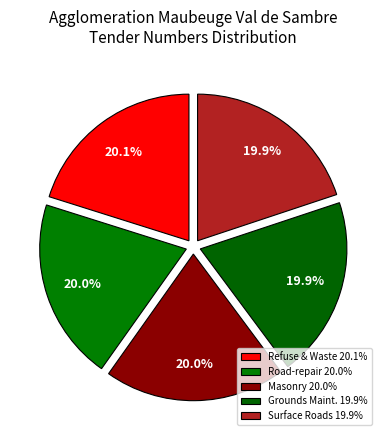

Is there any slice that represents more than half of the pie?

No